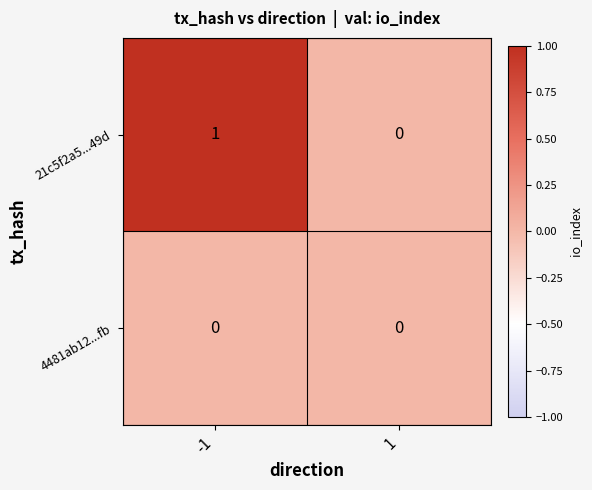

Which series has the largest total across all categories?

21c5f2a5...49d